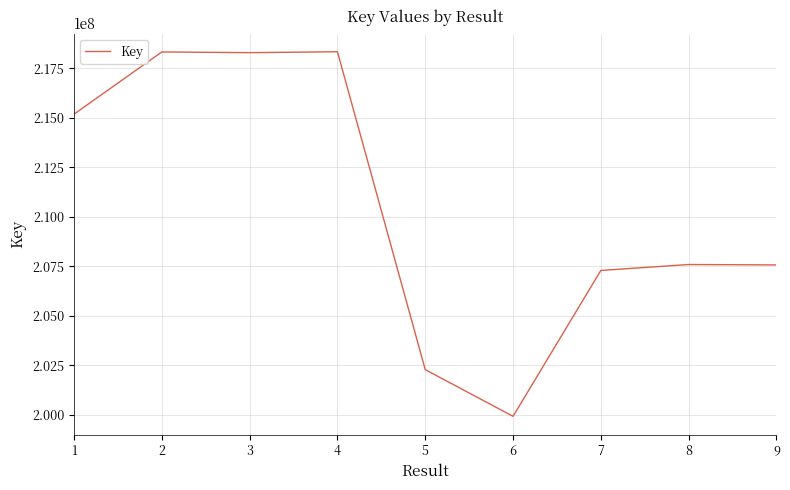

What is the ratio of the value at 7 to the value at 5?

1.0